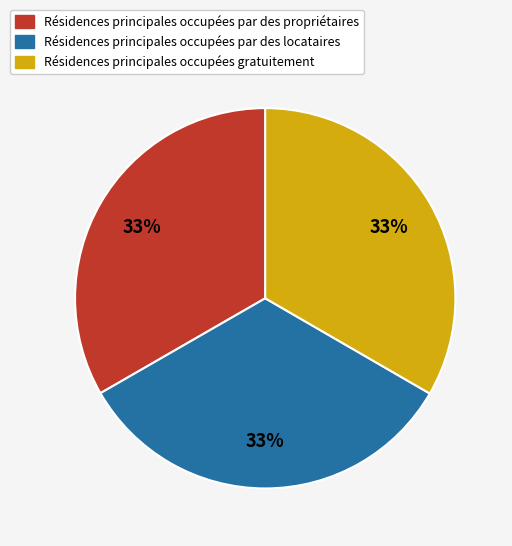

Does any single category account for the majority?

No